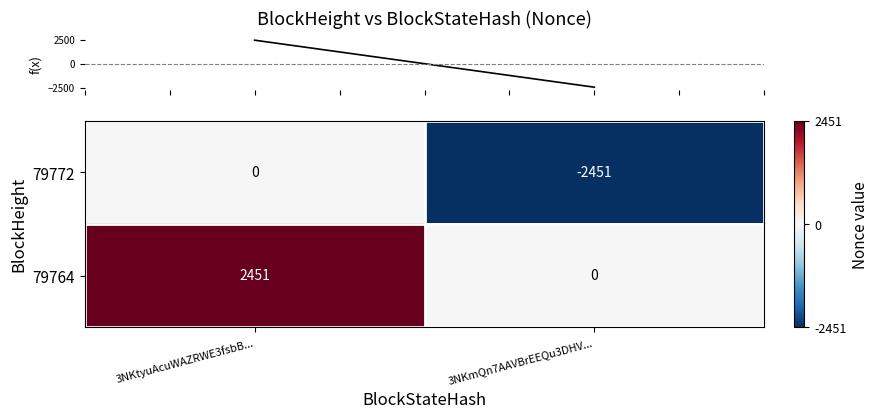

What is the sum of the 79772 values at 3NKtyuAcuWAZRWE3fsbB... and 3NKmQn7AAVBrEEQu3DHV...?

-2451